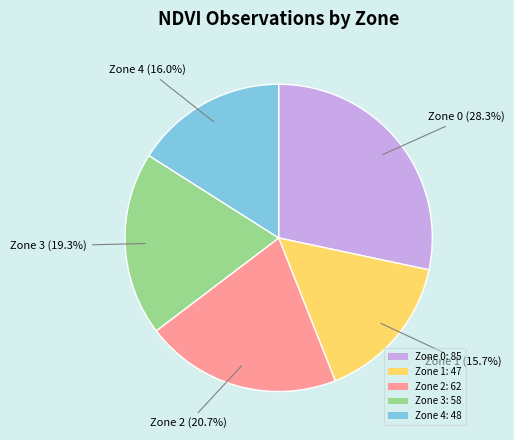

How many segments does this pie chart have?

5